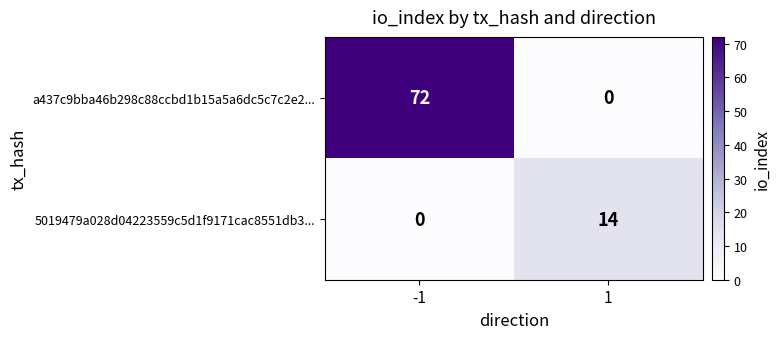

The value of a437c9bba46b298c88ccbd1b15a5a6dc5c7c2e2... at -1 is 72. True or false?

True